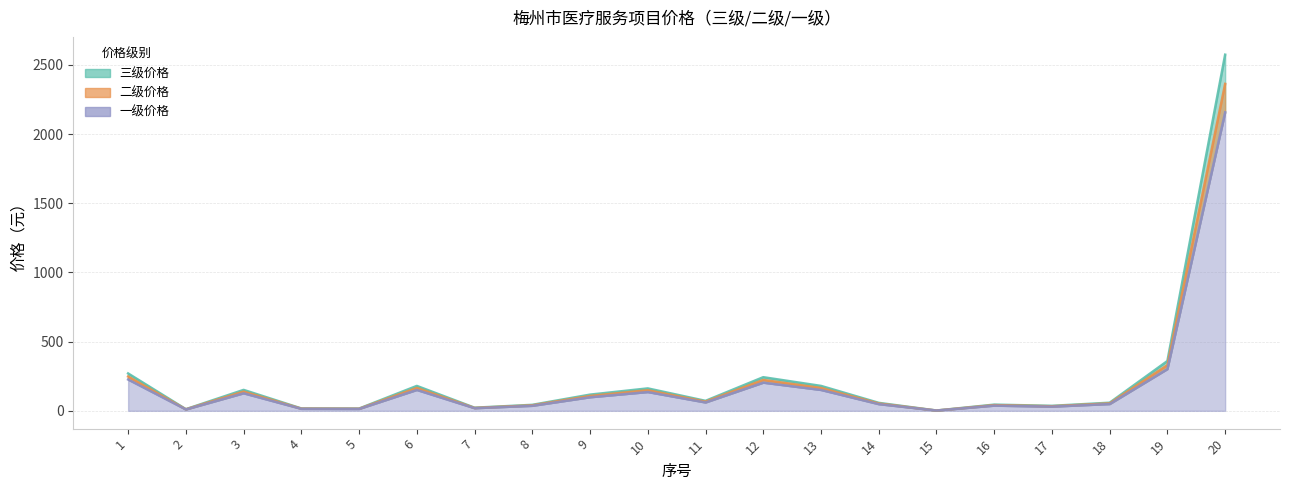

Reading right to left, list all the values displayed in this chart.

三级价格: 2574.0	360.0	58.5	36.0	44.7	2.0	57.6	180.0	243.0	72.0	162.0	117.0	43.2	22.5	180.0	16.2	17.0	151.2	11.7	270.0
二级价格: 2362.9	330.5	53.7	33.0	41.0	2.0	52.9	165.2	223.1	66.1	148.7	107.4	39.7	20.7	165.2	14.9	15.6	138.8	10.7	247.9
一级价格: 2157.0	301.7	49.0	30.2	37.5	2.0	48.3	150.8	203.6	60.3	135.8	98.0	36.2	18.9	150.8	13.6	14.3	126.7	9.8	226.3